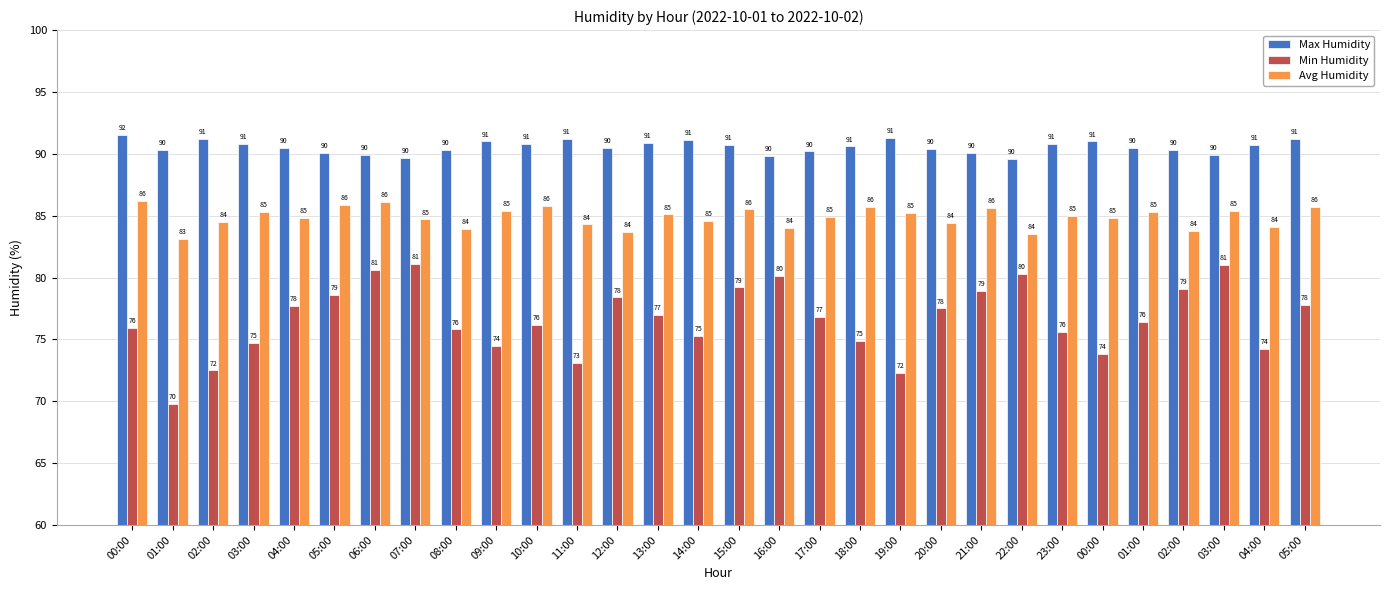

Reading right to left, what are all the values shown in this chart?

Max Humidity: 05:00=91.2	04:00=90.7	03:00=89.9	02:00=90.3	01:00=90.5	00:00=91.0	23:00=90.8	22:00=89.6	21:00=90.1	20:00=90.4	19:00=91.3	18:00=90.6	17:00=90.2	16:00=89.8	15:00=90.7	14:00=91.1	13:00=90.9	12:00=90.5	11:00=91.2	10:00=90.8	09:00=91.0	08:00=90.3	07:00=89.7	06:00=89.9	05:00=90.1	04:00=90.5	03:00=90.8	02:00=91.2	01:00=90.3	00:00=91.5
Min Humidity: 05:00=77.8	04:00=74.2	03:00=81.0	02:00=79.1	01:00=76.4	00:00=73.8	23:00=75.6	22:00=80.3	21:00=78.9	20:00=77.5	19:00=72.3	18:00=74.9	17:00=76.8	16:00=80.1	15:00=79.2	14:00=75.3	13:00=77.0	12:00=78.4	11:00=73.1	10:00=76.2	09:00=74.5	08:00=75.8	07:00=81.1	06:00=80.6	05:00=78.6	04:00=77.7	03:00=74.7	02:00=72.5	01:00=69.8	00:00=75.9
Avg Humidity: 05:00=85.7	04:00=84.1	03:00=85.4	02:00=83.8	01:00=85.3	00:00=84.8	23:00=85.0	22:00=83.5	21:00=85.6	20:00=84.4	19:00=85.2	18:00=85.7	17:00=84.9	16:00=84.0	15:00=85.5	14:00=84.6	13:00=85.1	12:00=83.7	11:00=84.3	10:00=85.8	09:00=85.4	08:00=83.9	07:00=84.7	06:00=86.1	05:00=85.9	04:00=84.8	03:00=85.3	02:00=84.5	01:00=83.1	00:00=86.2